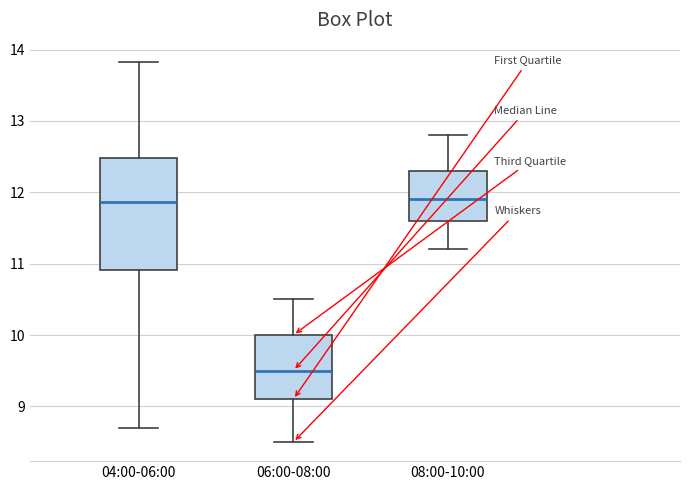

Reading left to right, transcribe this box plot: for each box, give where its median line is, the range the box spans, and where its two whiskers end, as read against the y-axis. The values are not printed on the chart, so give them approximately, as read against the axis.

04:00-06:00: median 11.9, box 10.9 to 12.5, whiskers 8.7 to 13.8
06:00-08:00: median 9.5, box 9.1 to 10.0, whiskers 8.5 to 10.5
08:00-10:00: median 11.9, box 11.6 to 12.3, whiskers 11.2 to 12.8